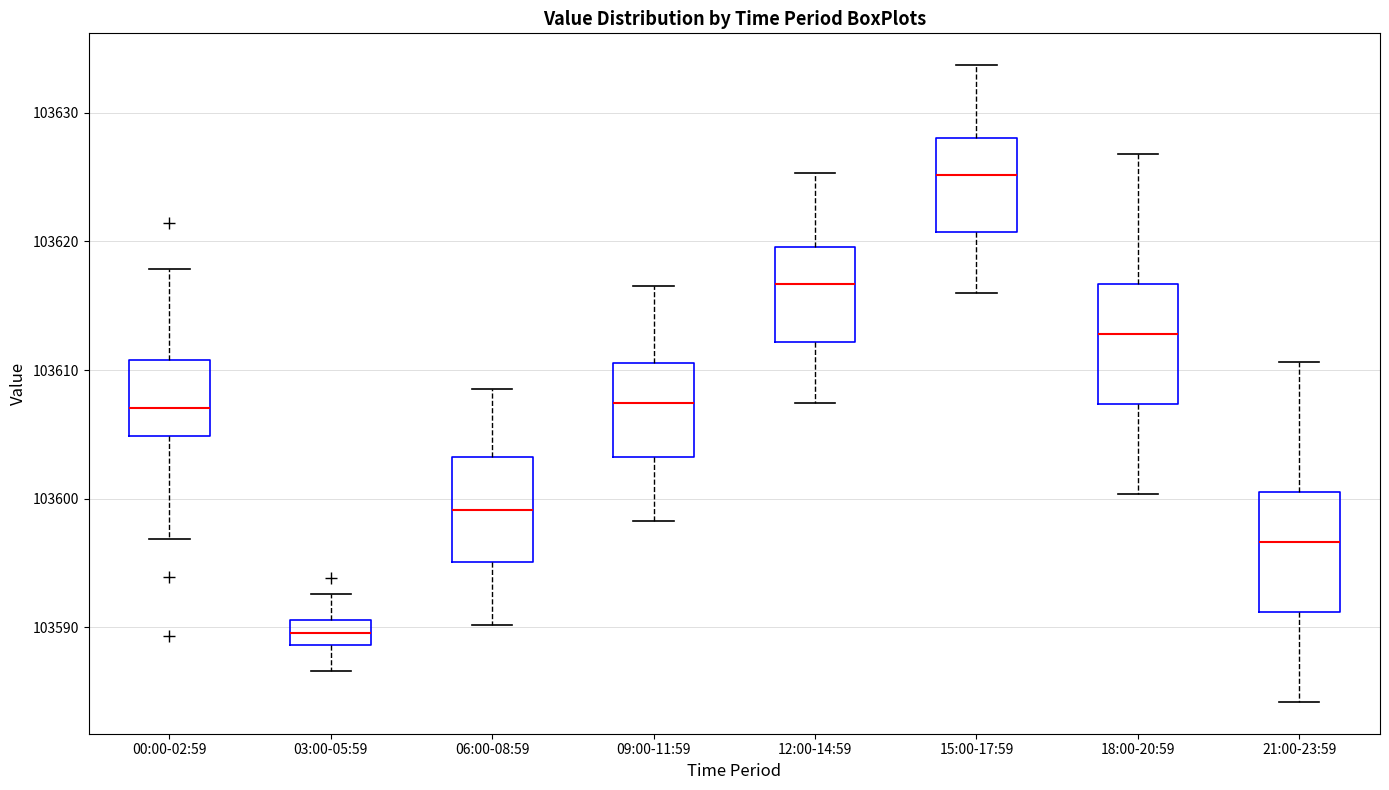

Where does the median line of the box for 21:00-23:59 sit on the y-axis? The values are not printed on the chart, so give them approximately, as read against the axis.

103597